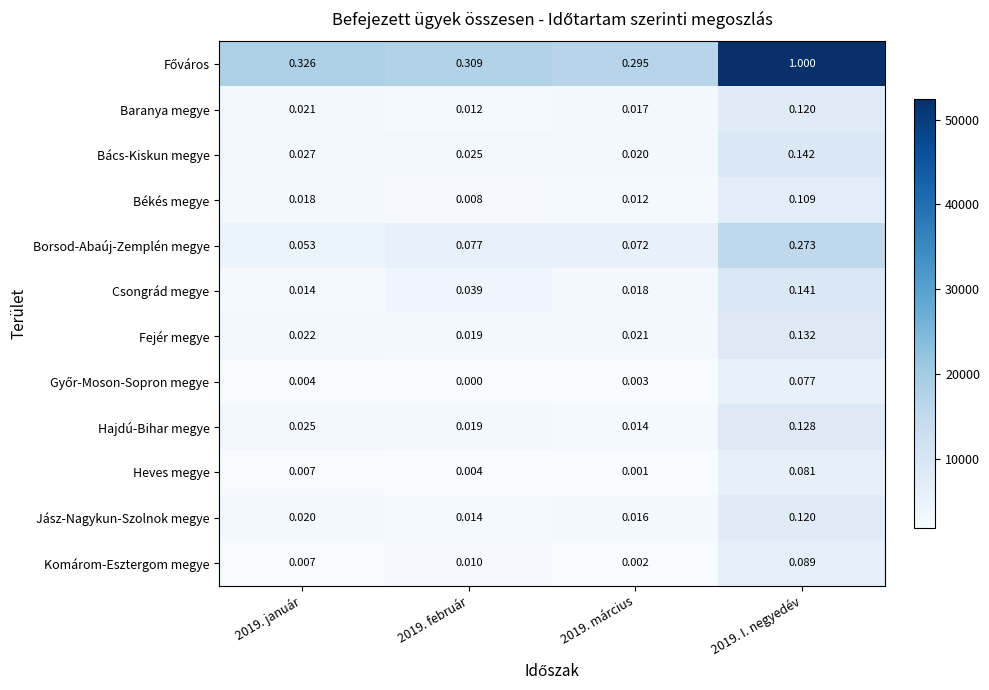

Is the value of Békés megye at 2019. I. negyedév greater than the value of Komárom-Esztergom megye at 2019. március?

Yes